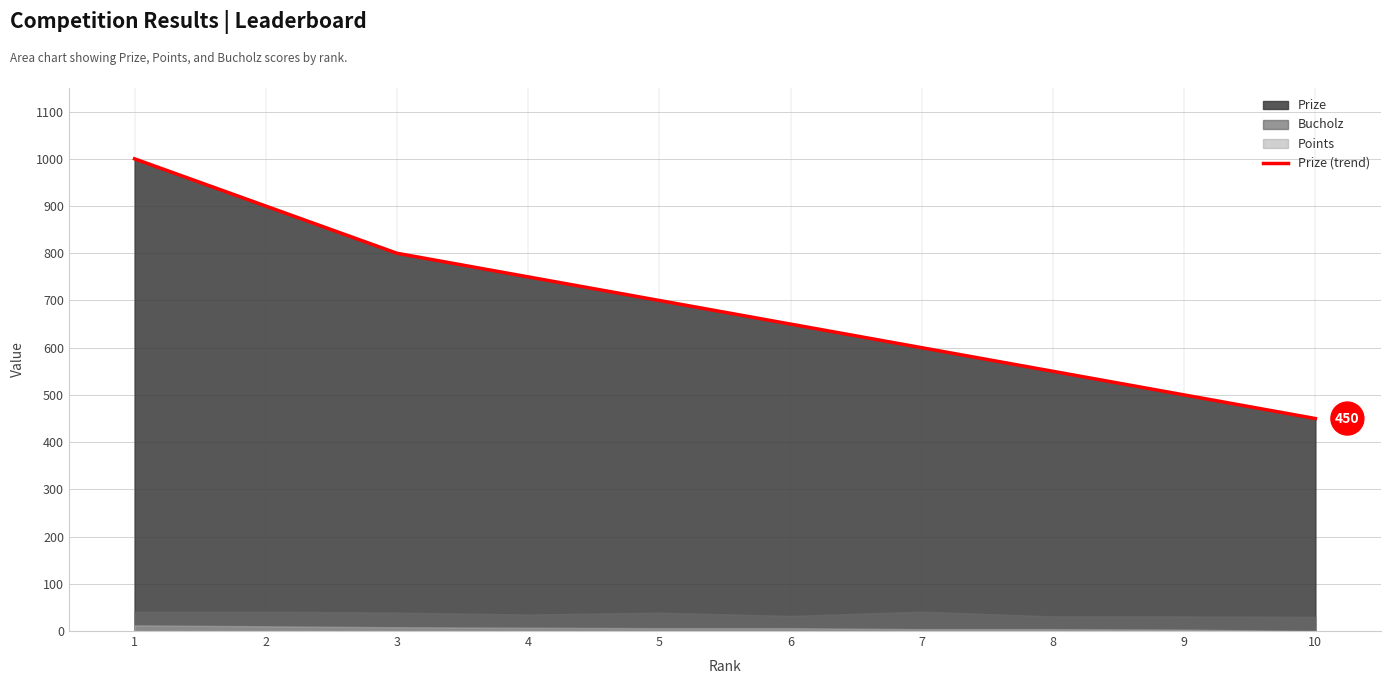

Reading left to right, transcribe all the data shown in this chart.

1=1000	2=900	3=800	4=750	5=700	6=650	7=600	8=550	9=500	10=450